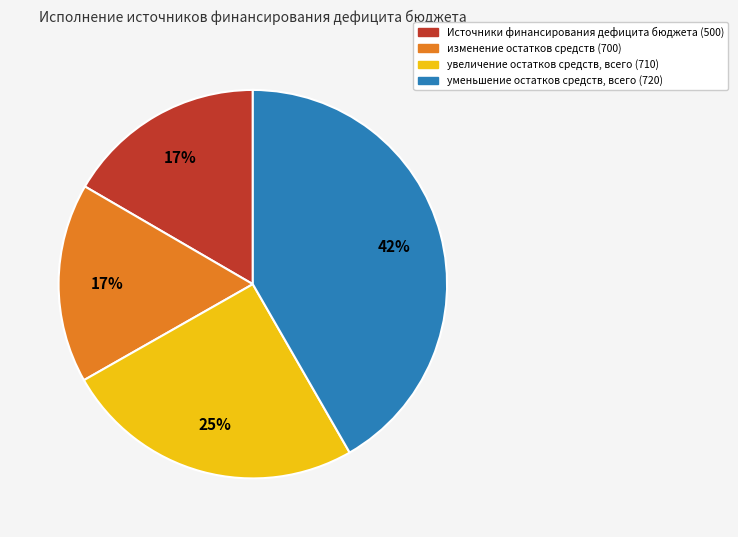

What percentage is the уменьшение остатков средств, всего slice, to the nearest percent?

42%